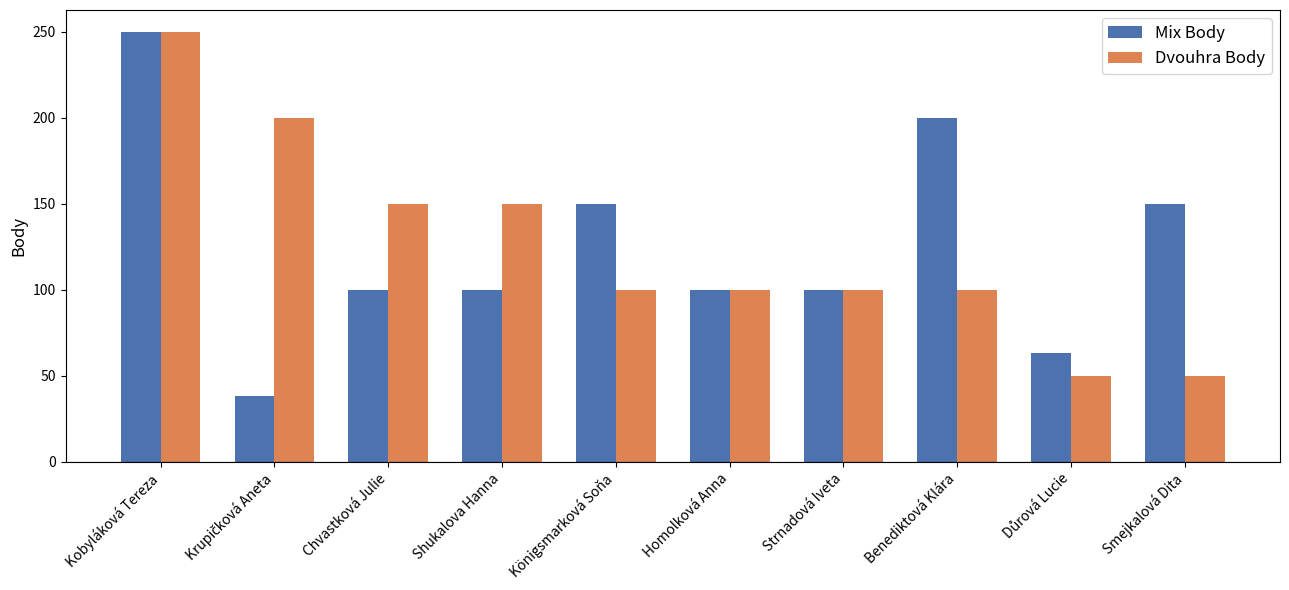

What is the smallest value displayed?

38